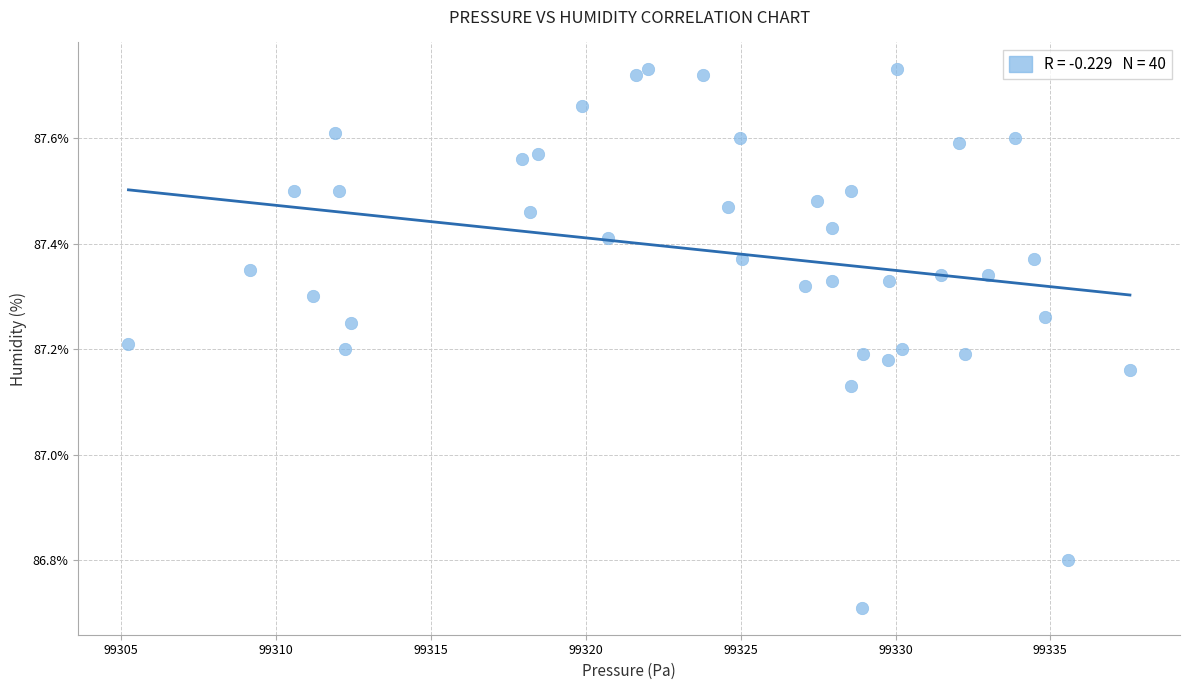

What is the range of X values (max minus min)?

32.3